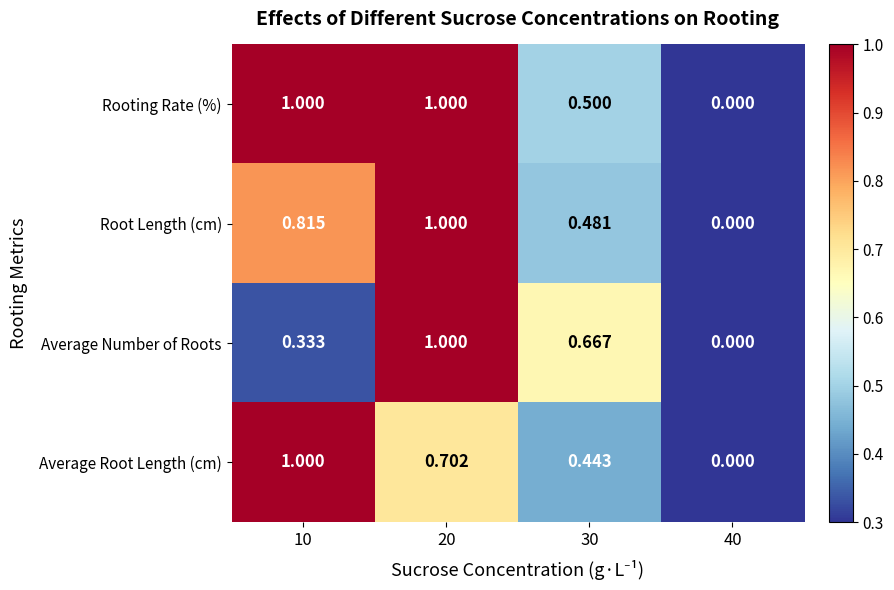

Between 20 and 30, which series saw the biggest shift?

Root Length (cm)